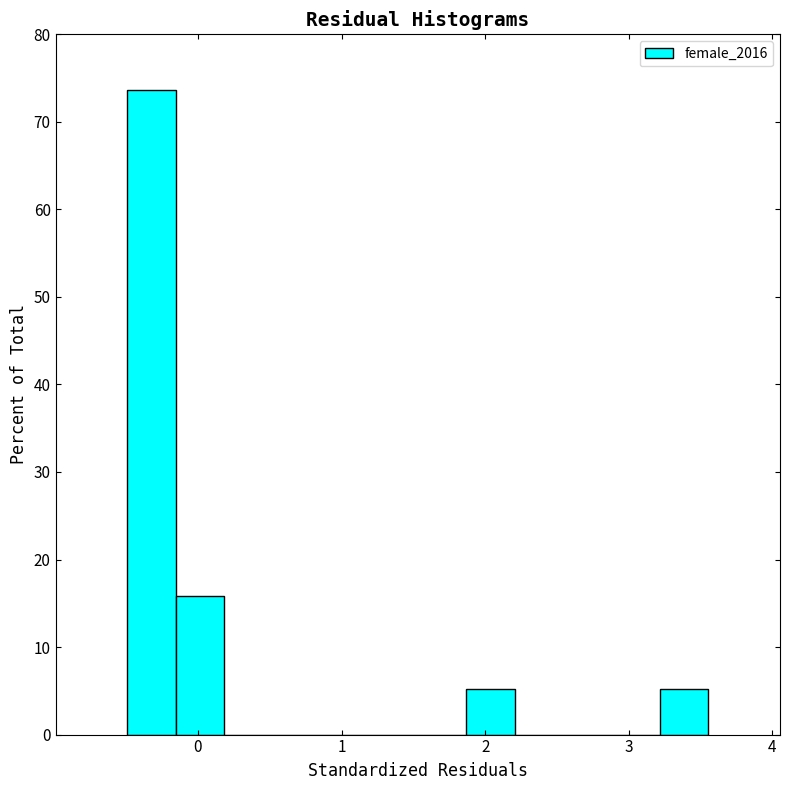

Around what value on the x-axis is the tallest bar? Give the approximate position of its centre, as read against the axis.

-0.3